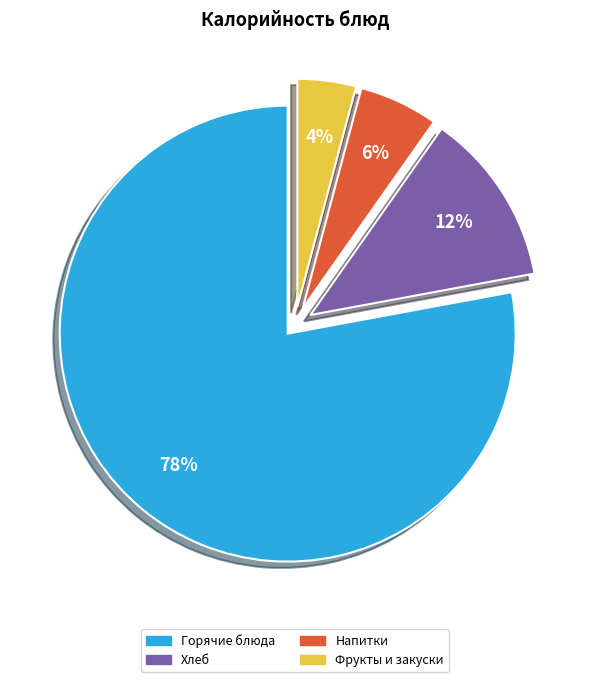

To the nearest percent, what percentage of the pie is Горячие блюда?

78%